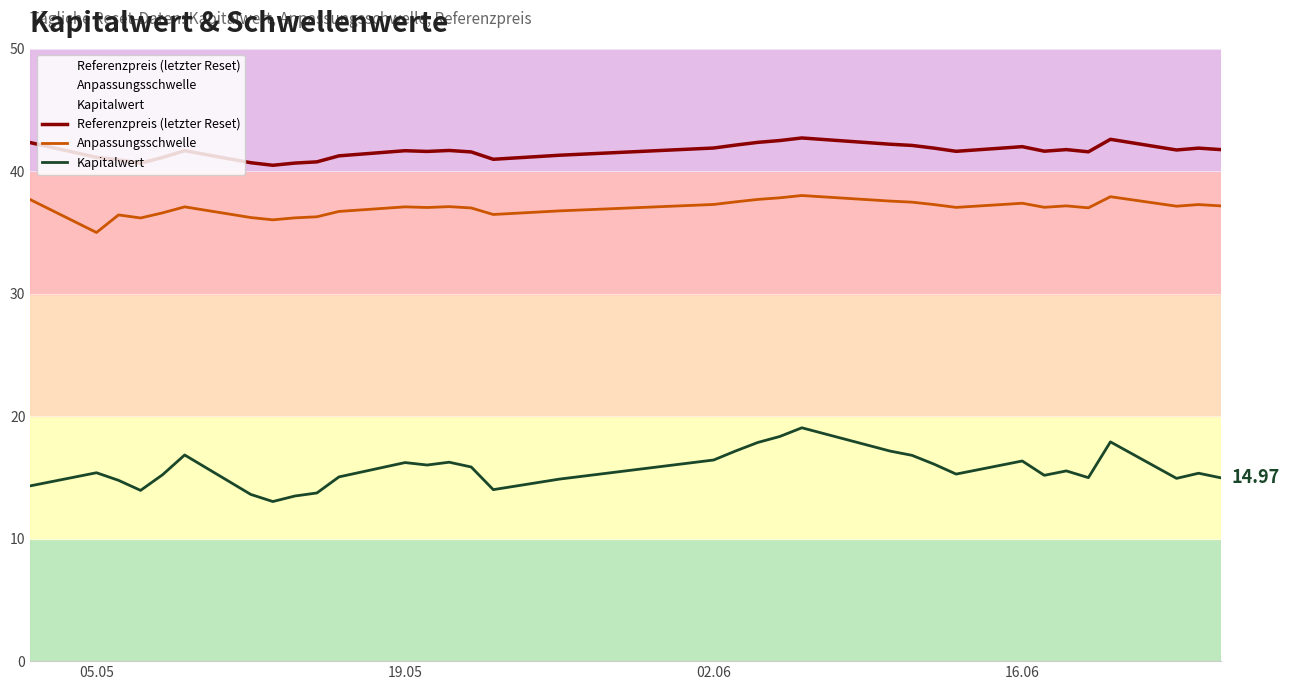

At how many categories does at least one series exceed 20?

34